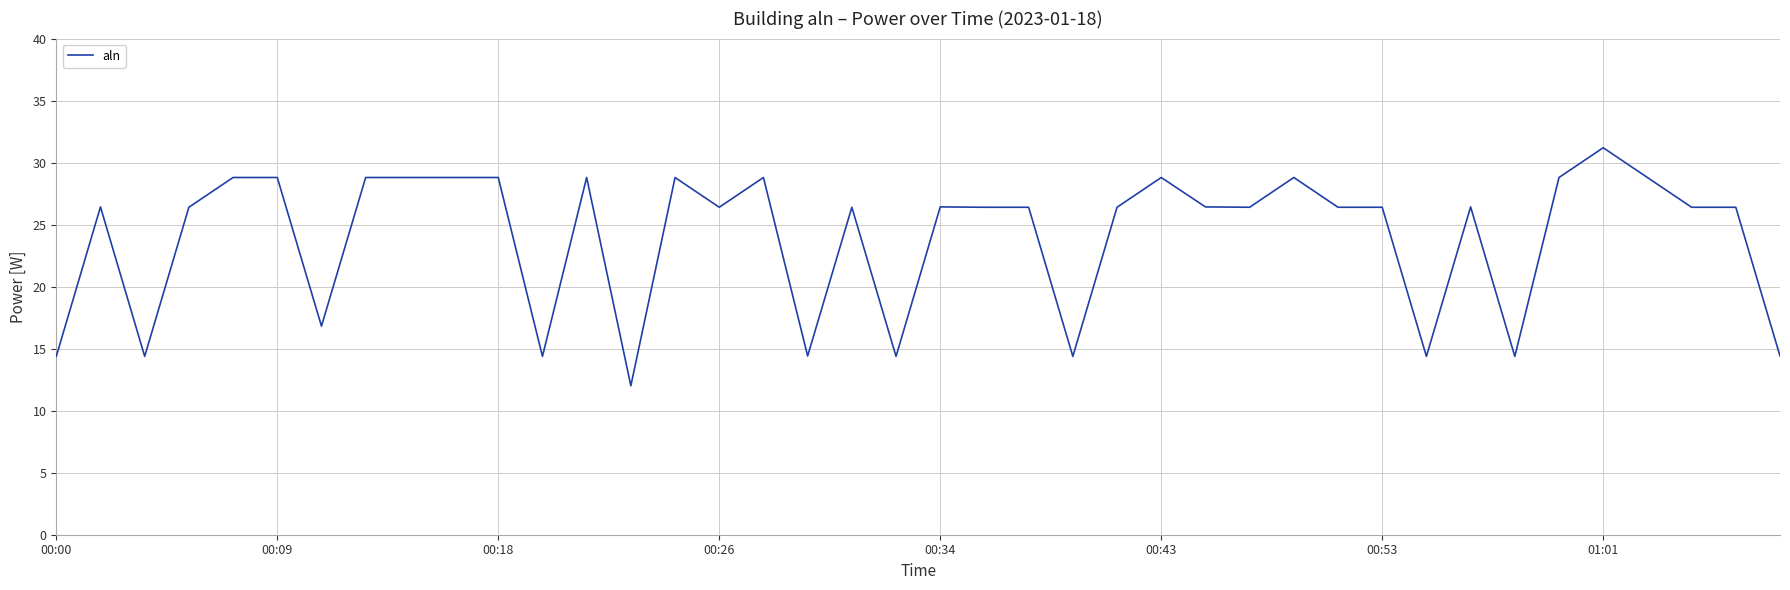

What is the greatest value displayed?

31.2